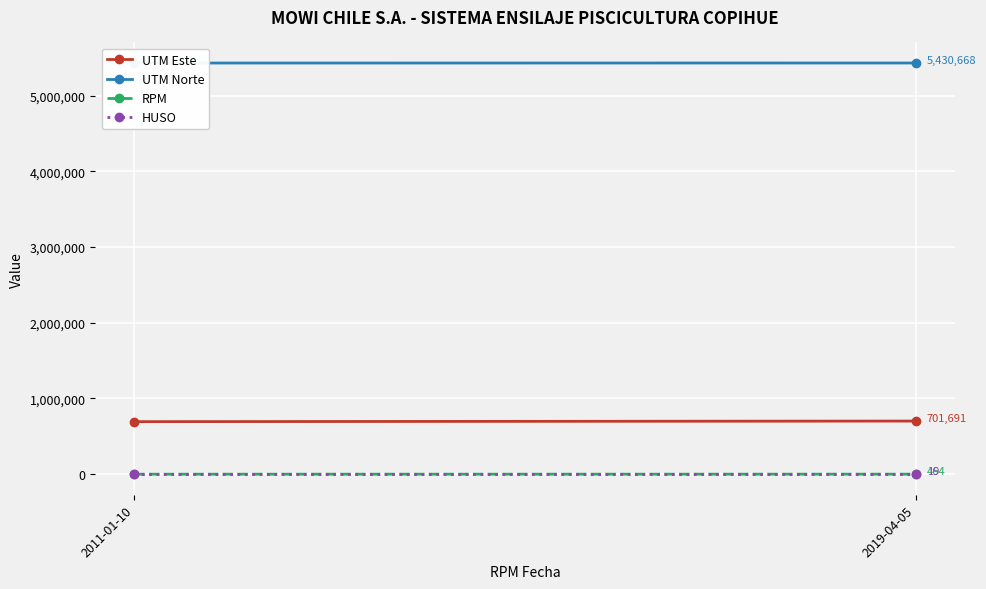

What is the total value across all series at 2019-04-05?

6132842